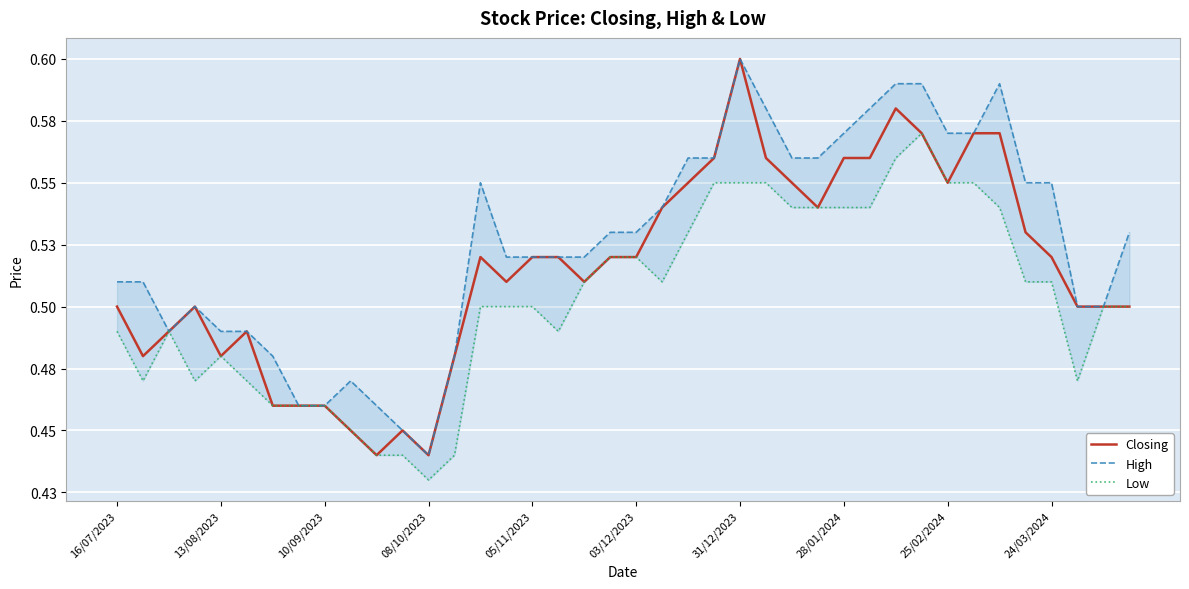

True or false: High and Closing intersect in this chart.

False